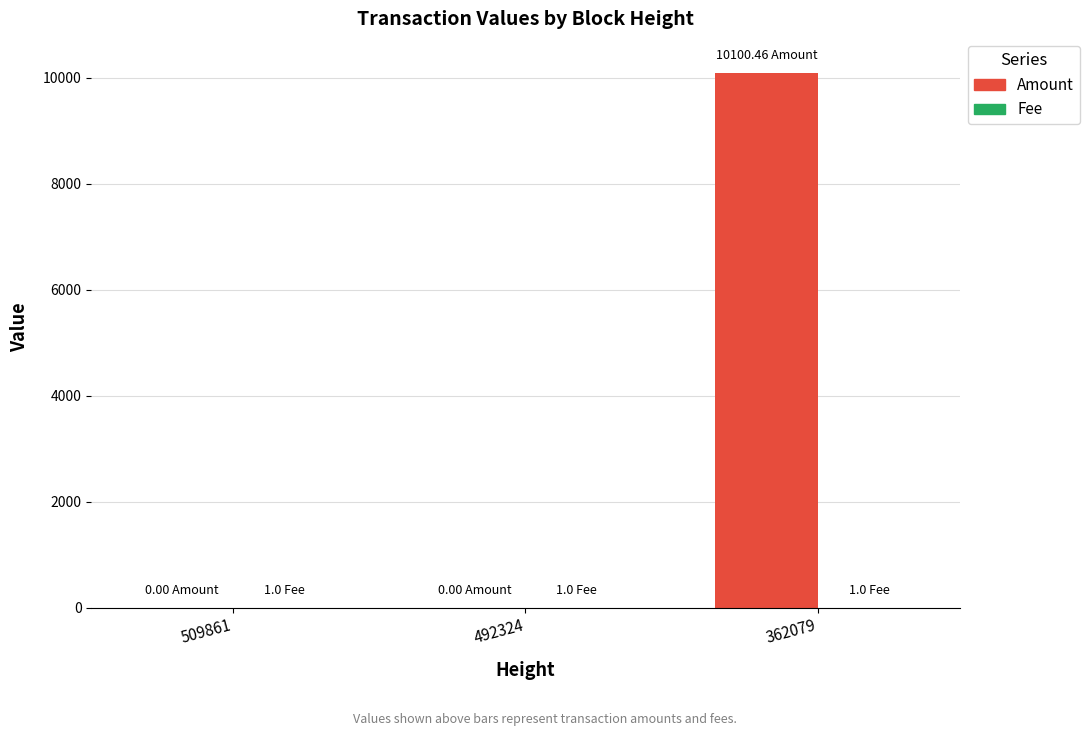

Between 492324 and 362079, which series saw the biggest shift?

Amount